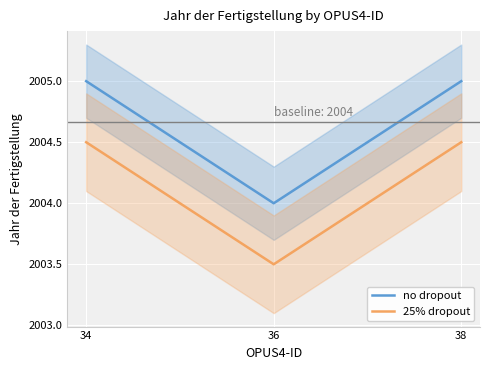

Count the no dropout values in the range 2004 to 2005.

3